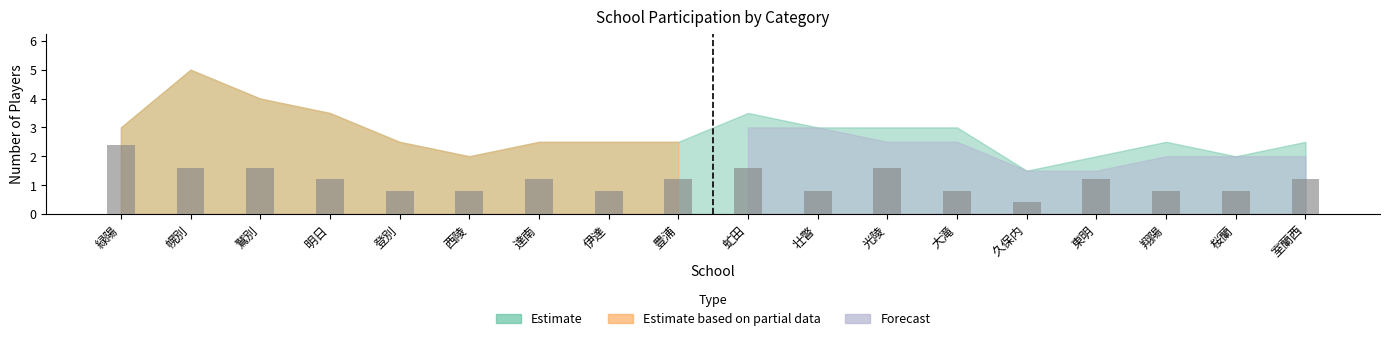

Approximately how many times larger is the value at 緑陽 compared to 虻田?

1.5